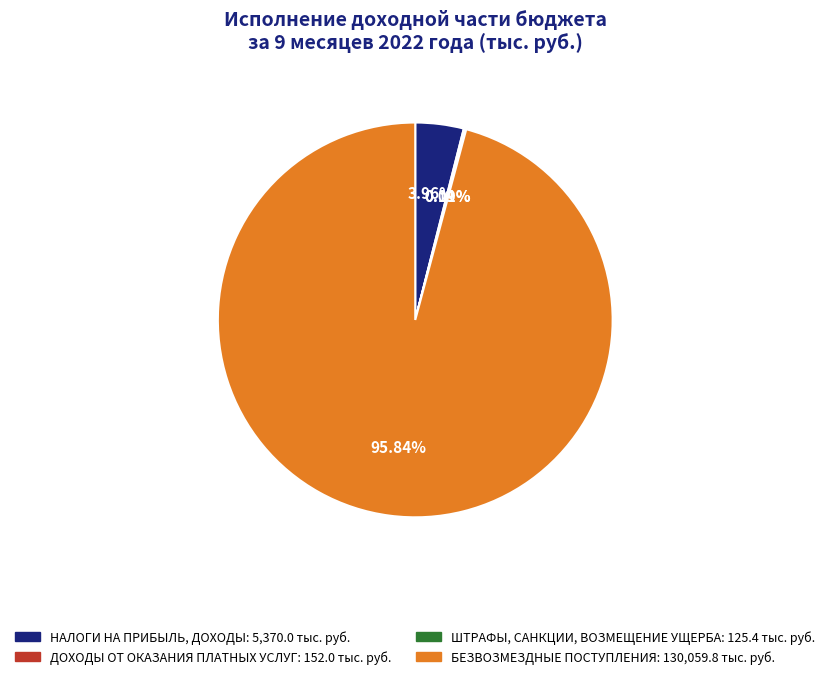

What is the largest slice in the pie chart?

БЕЗВОЗМЕЗДНЫЕ ПОСТУПЛЕНИЯ